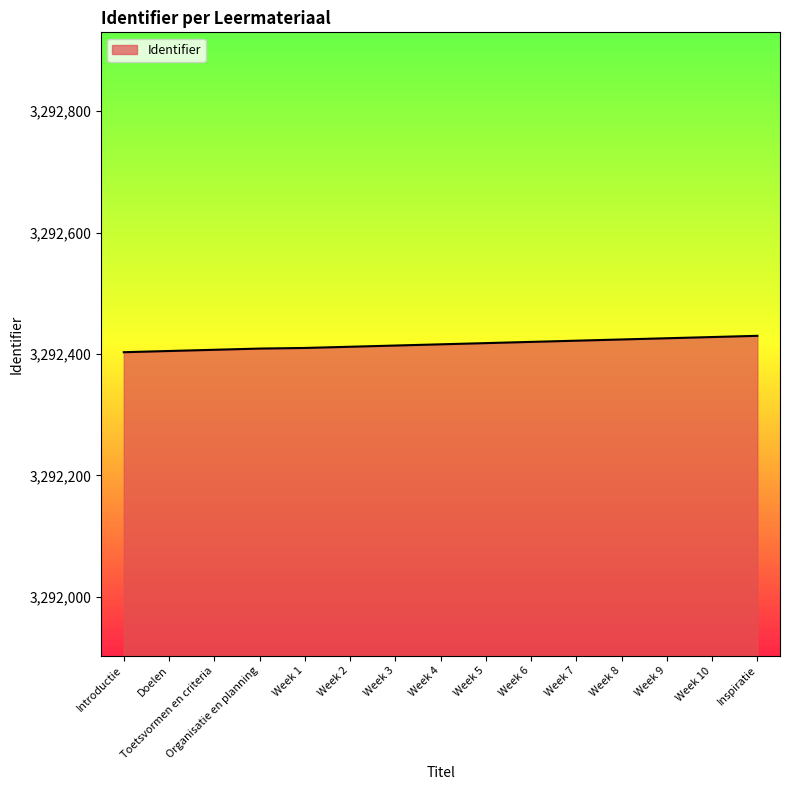

What is the minimum value shown in the chart?

3292403